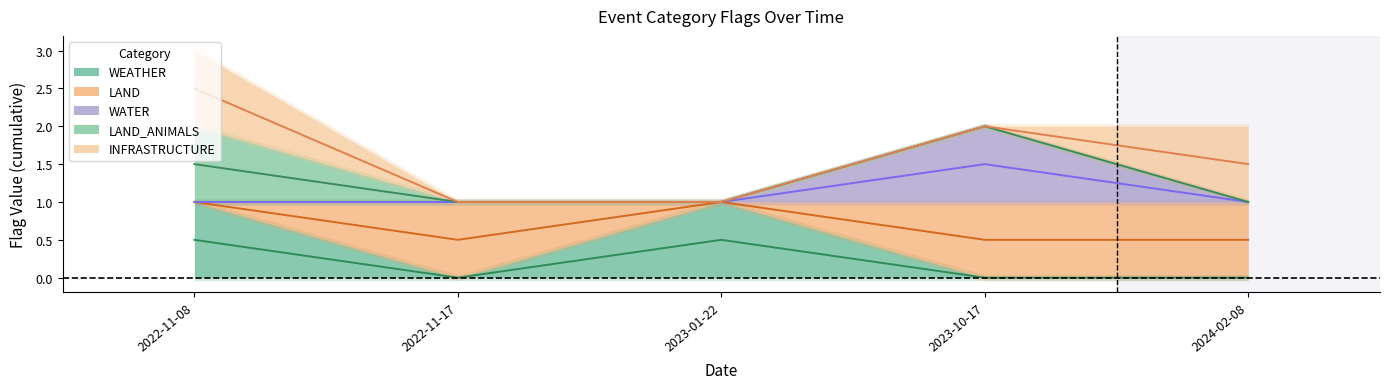

The value of WATER at 2023-10-17 is 1.5. True or false?

True